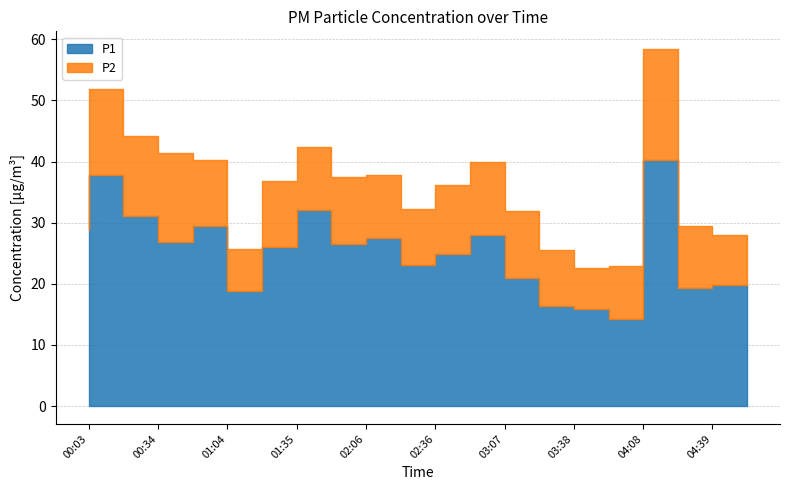

What is the value of the P1 point at the 20th from the left?

19.8